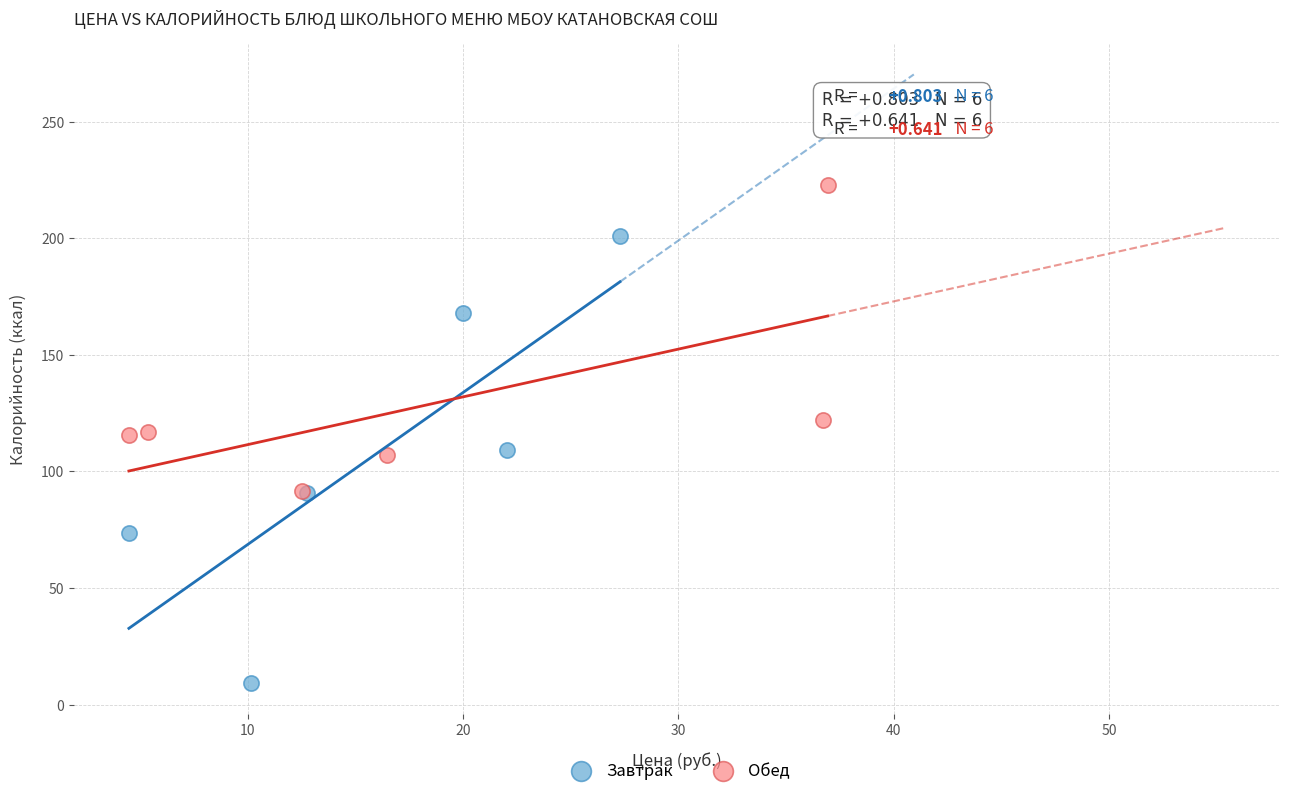

Which series has the largest Y range (max minus min)?

Завтрак